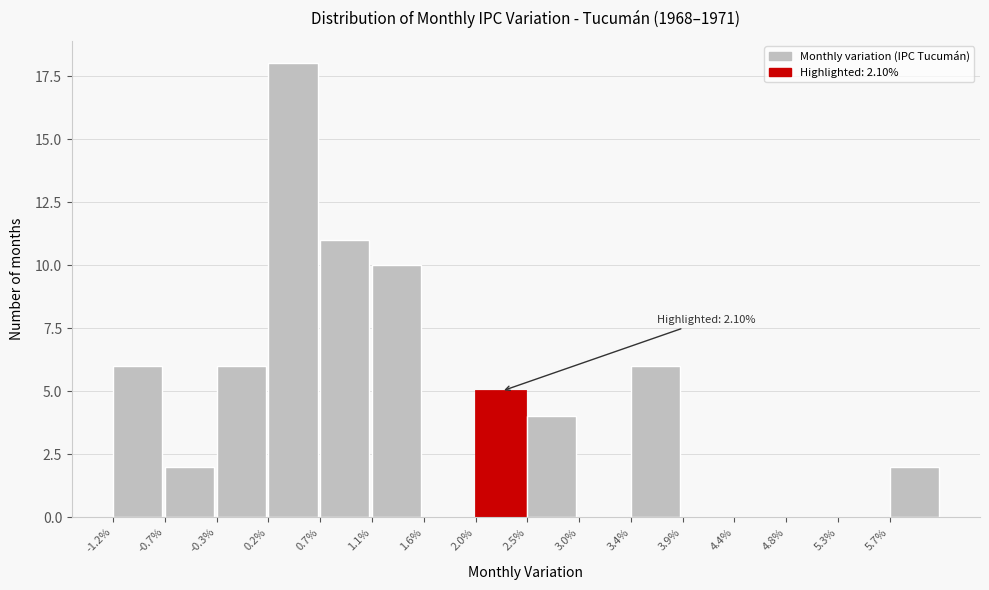

Reading left to right, list all the values displayed in this chart.

-1.2%=6	-0.7%=2	-0.3%=6	0.2%=18	0.7%=11	1.1%=10	1.6%=0	2.0%=5	2.5%=4	3.0%=0	3.4%=6	3.9%=0	4.4%=0	4.8%=0	5.3%=0	5.7%=2